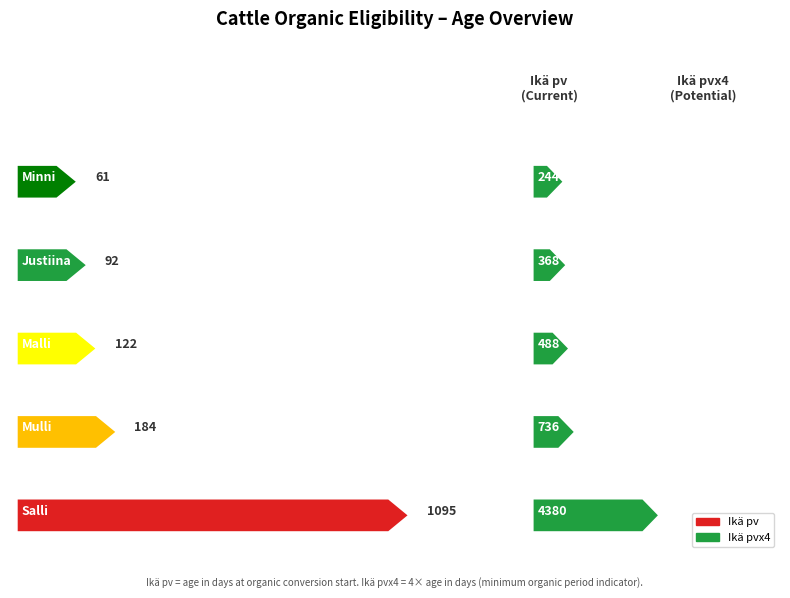

What is the total value across all series at Minni?

305